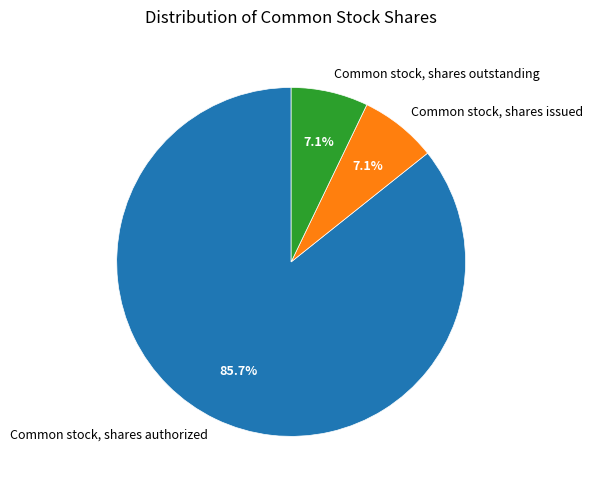

Is Common stock, shares outstanding the majority of the pie?

No